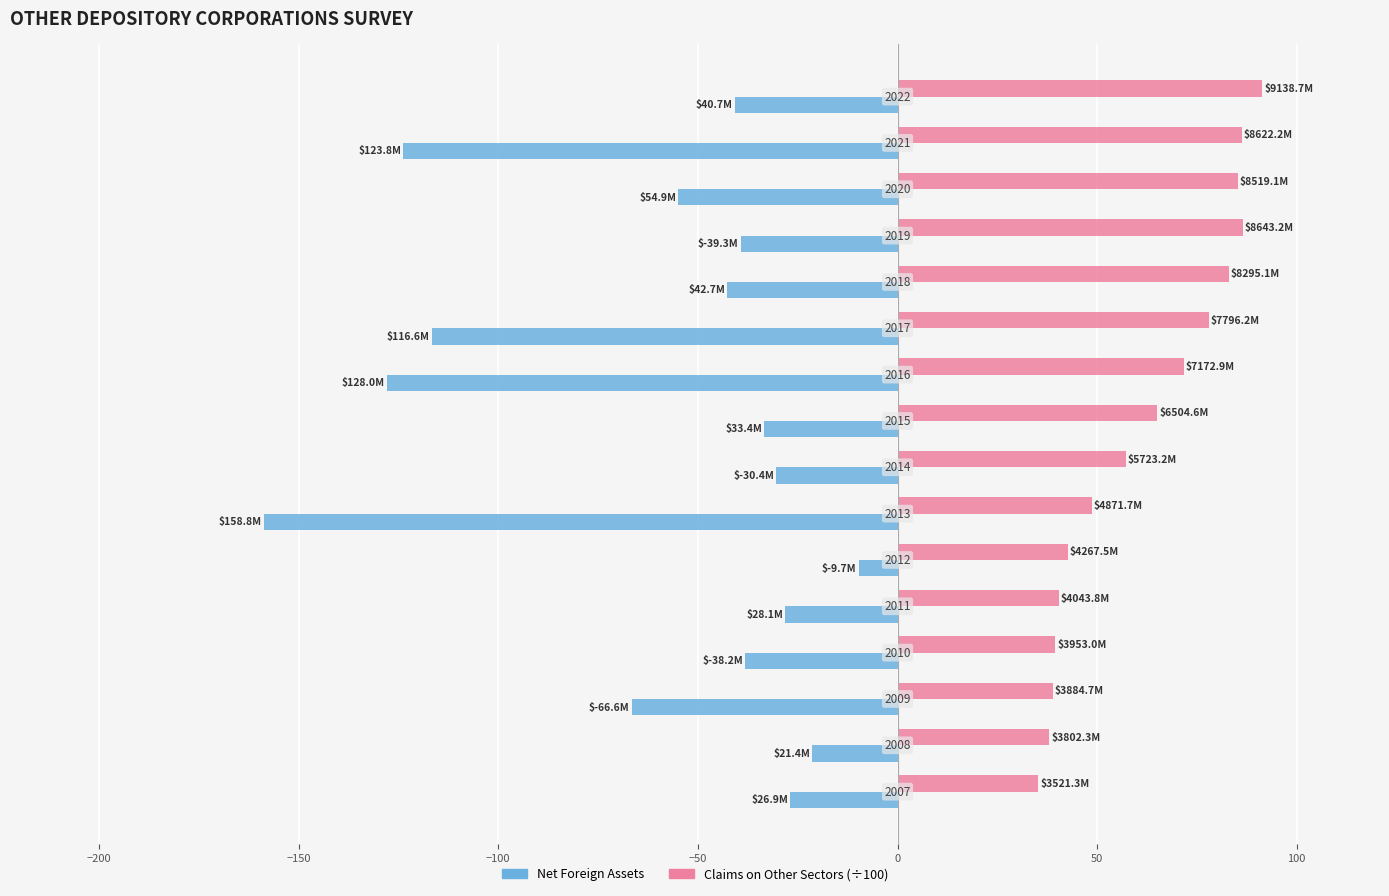

What are all the series names shown in the legend?

Net Foreign Assets, Claims on Other Sectors (÷100)